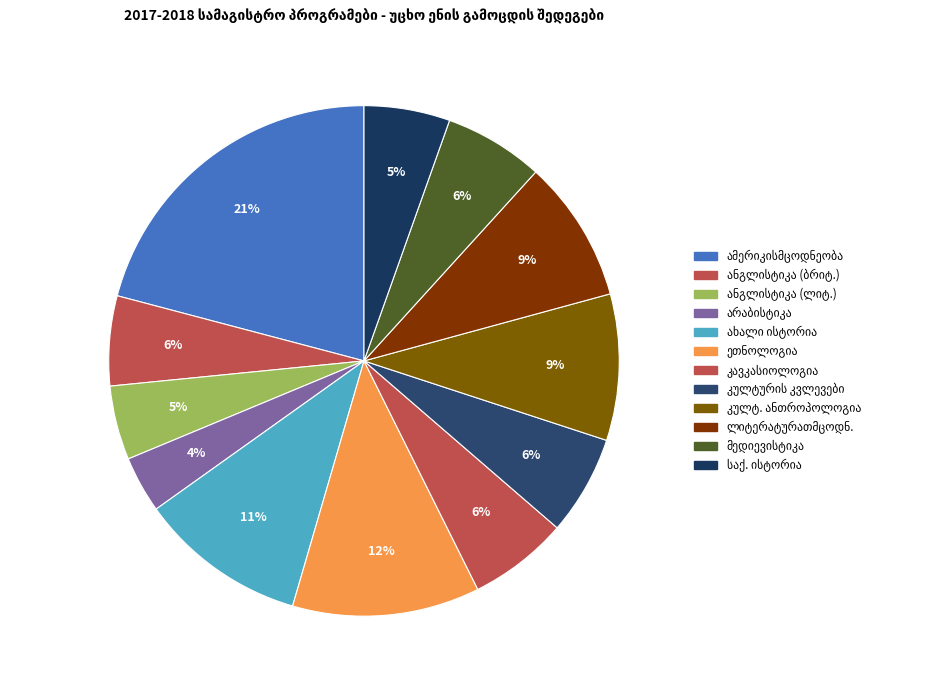

To the nearest percent, what percentage of the pie is ანგლისტიკა (ლიტერატურა)?

5%